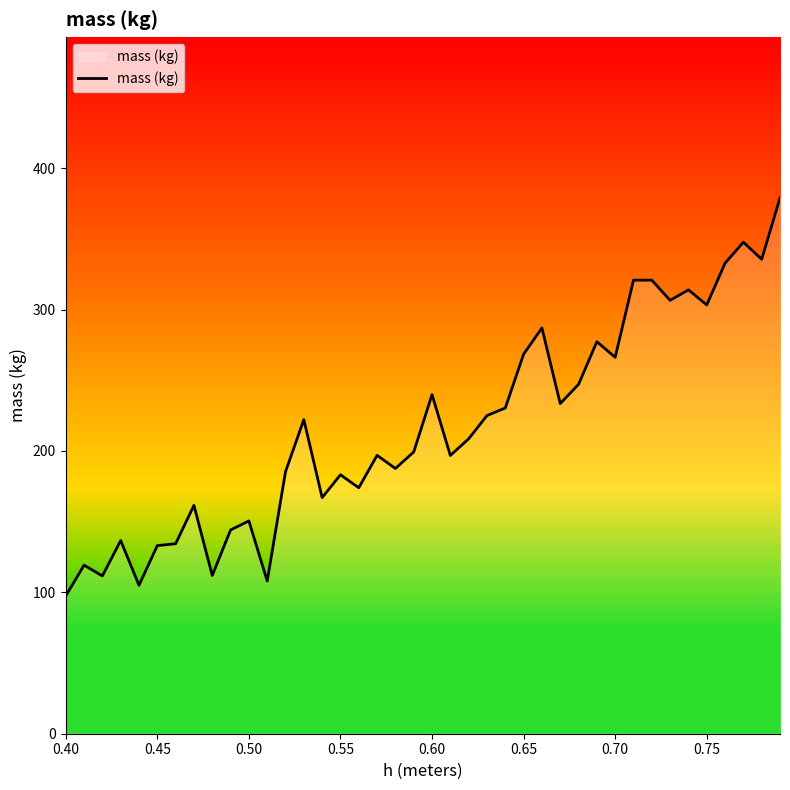

Is this an area chart (filled region under the line)?

No